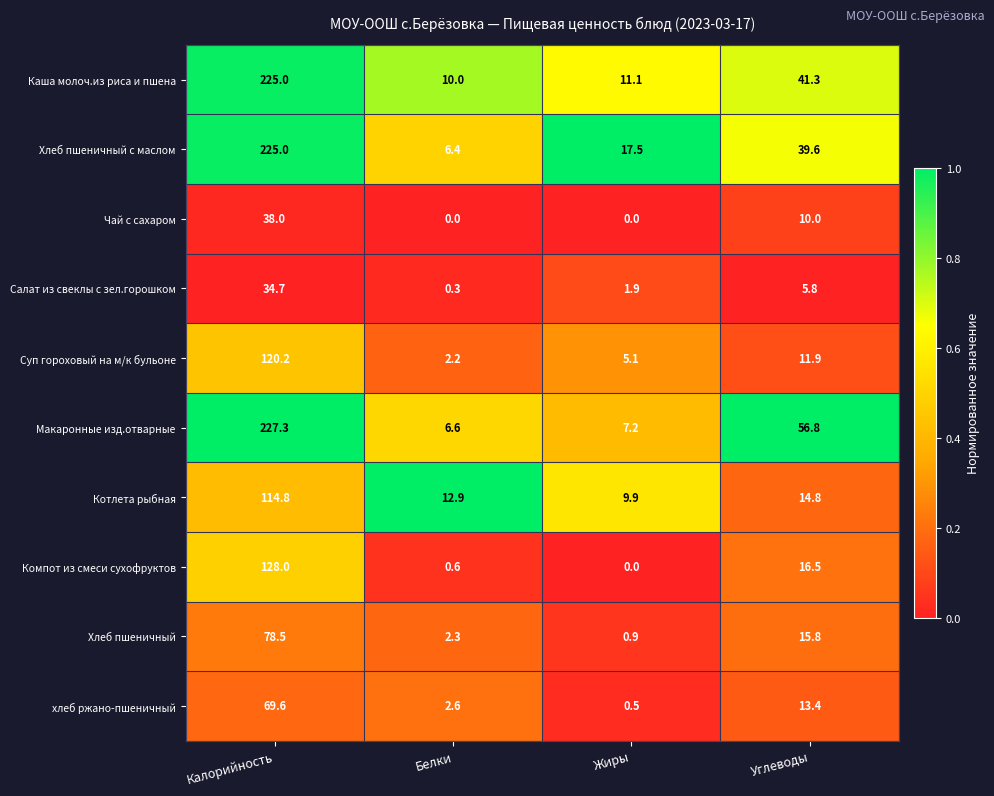

List the labels in order of Хлеб пшеничный с маслом value, largest first.

Калорийность, Углеводы, Жиры, Белки